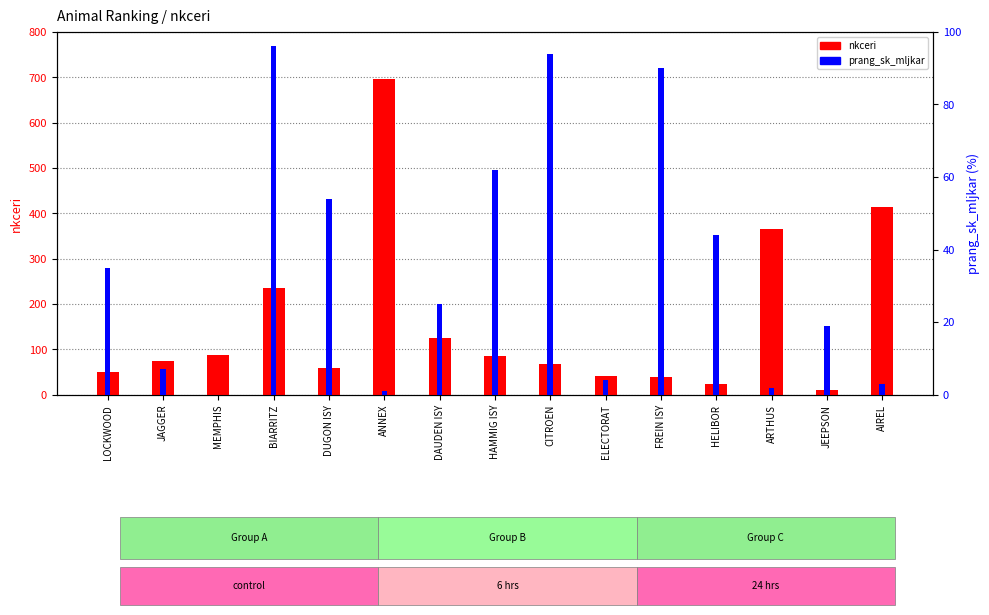

What is the difference between the maximum and minimum values in the nkceri series?

686